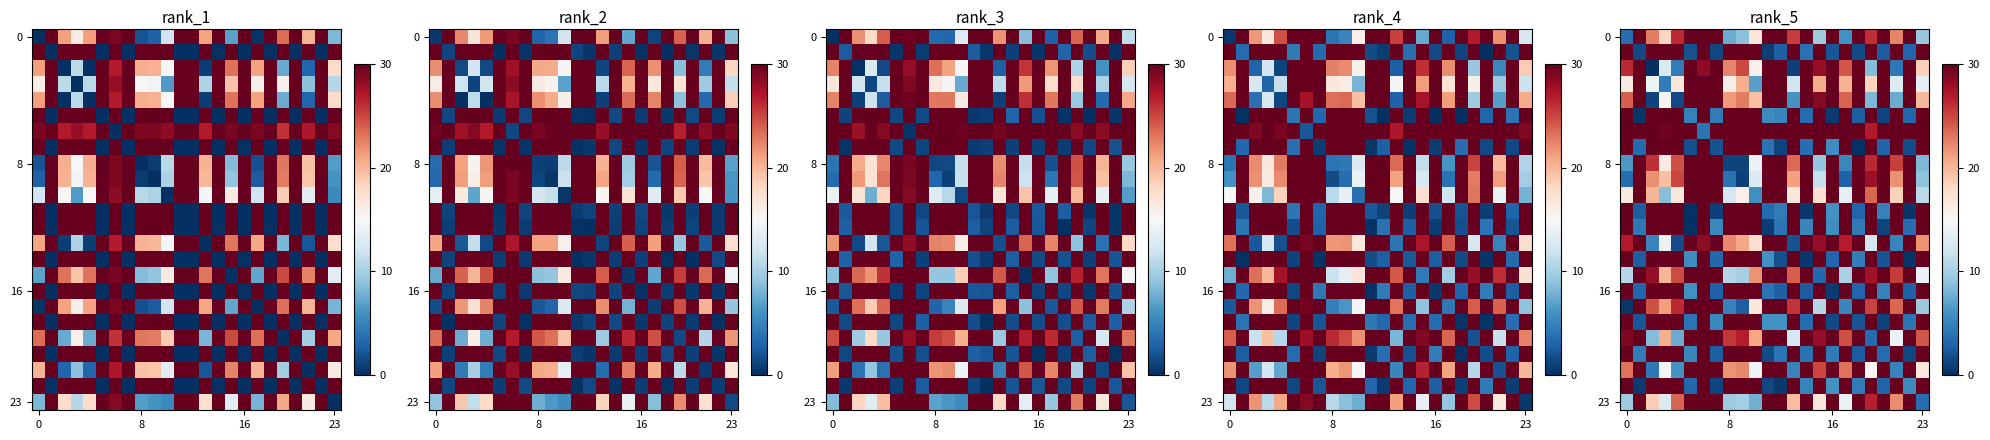

At how many categories does at least one series exceed 3?

24